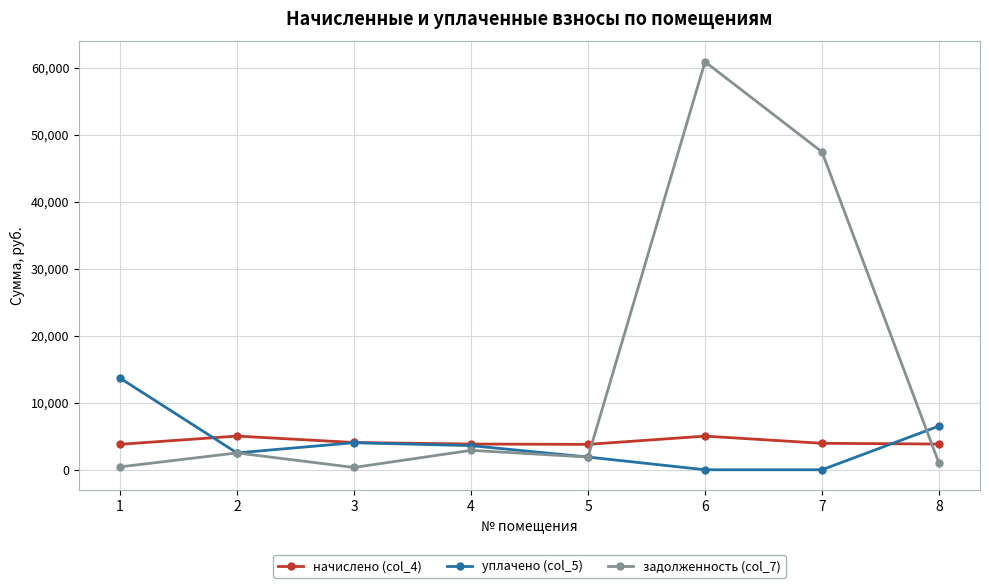

At which category does the chart reach its peak across all series?

6